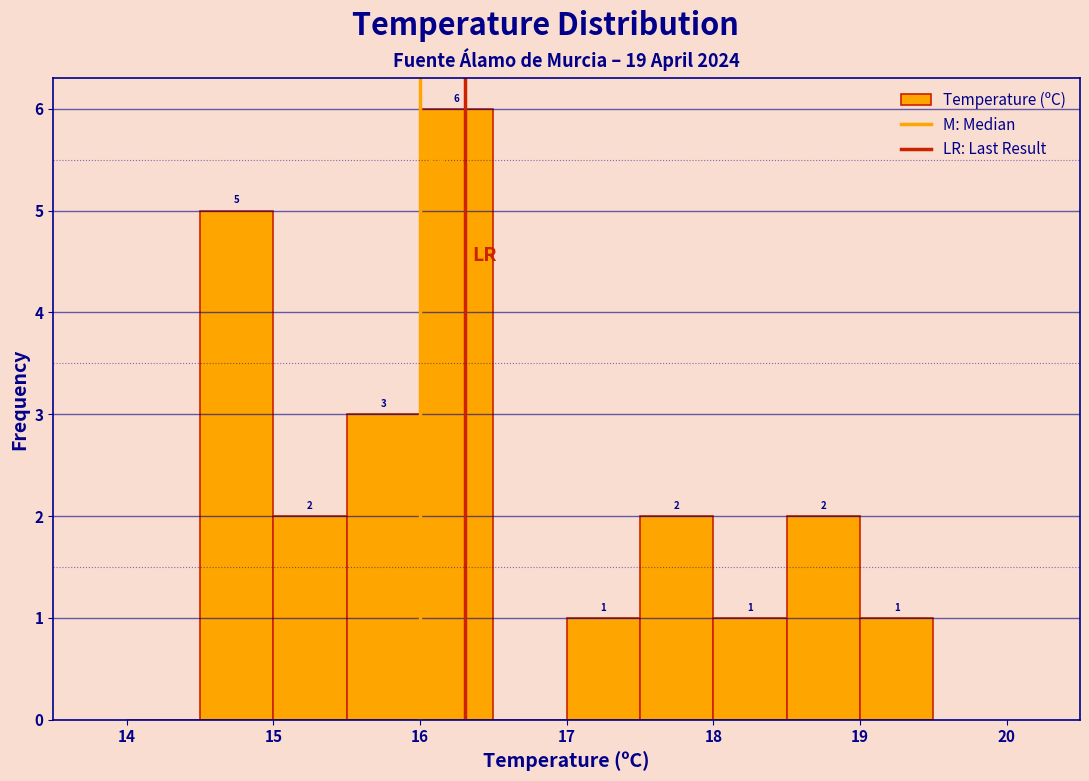

Which range on the x-axis has the tallest bar?

16.0 to 16.5